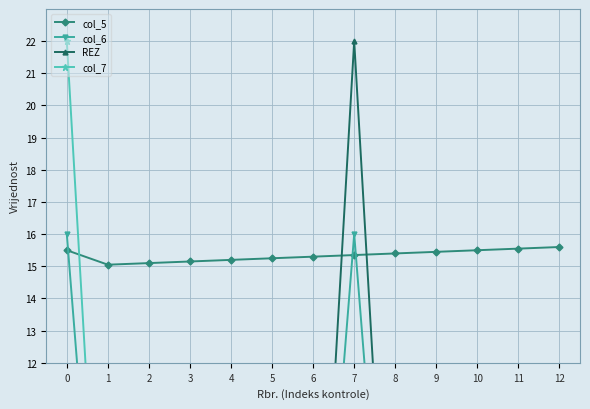

How many lines are shown in the chart?

4